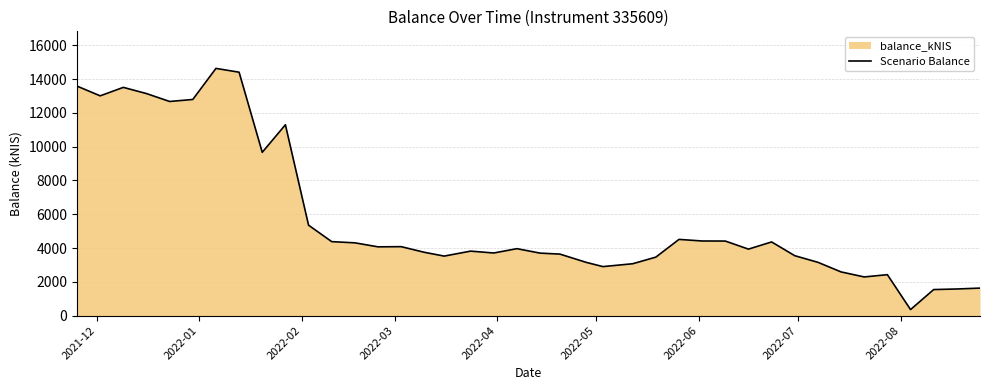

What is the maximum value shown in the chart?

14634.6